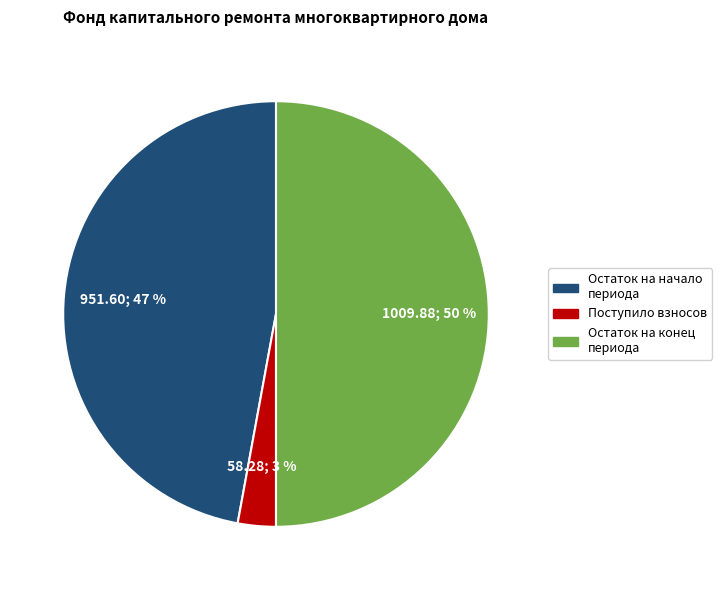

To the nearest percent, what is the average slice percentage?

33%